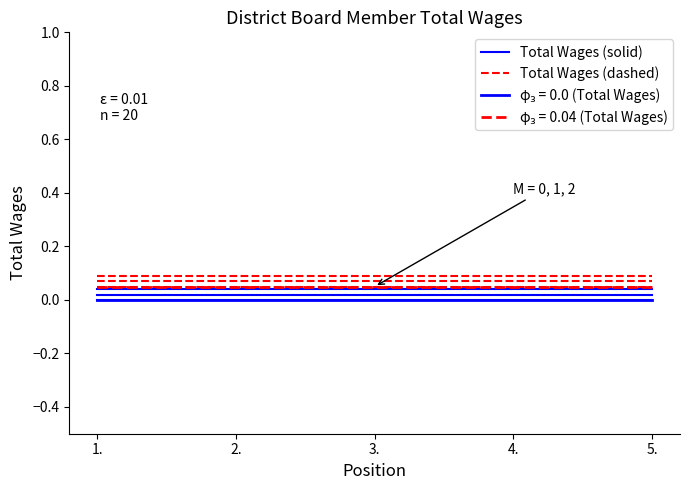

Does the chart display data point markers on the line(s)?

No